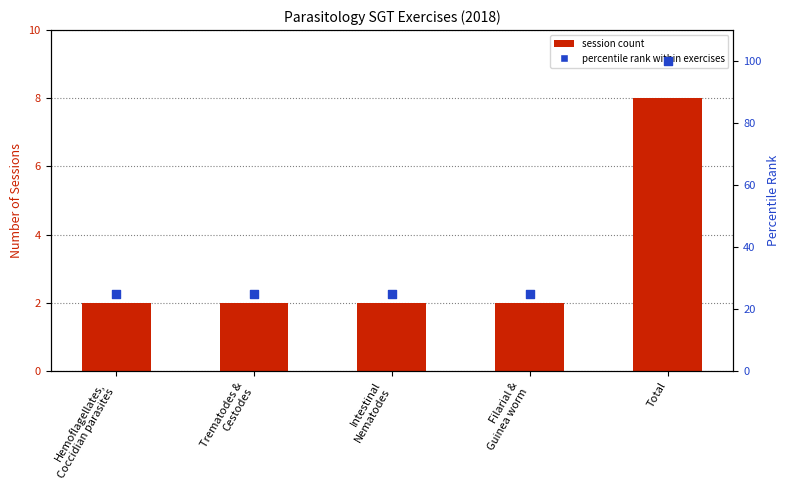

Which series has the widest spread of Y values?

Percentile within exercises